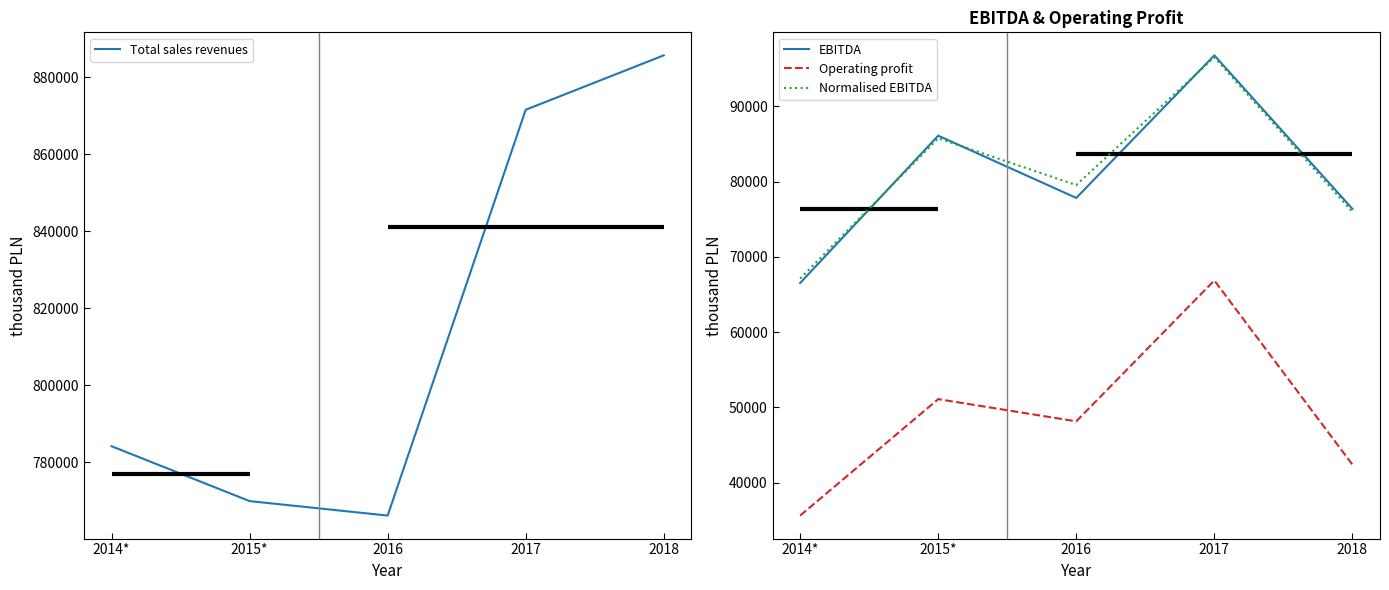

Which series has the largest range (max minus min)?

Total sales revenues